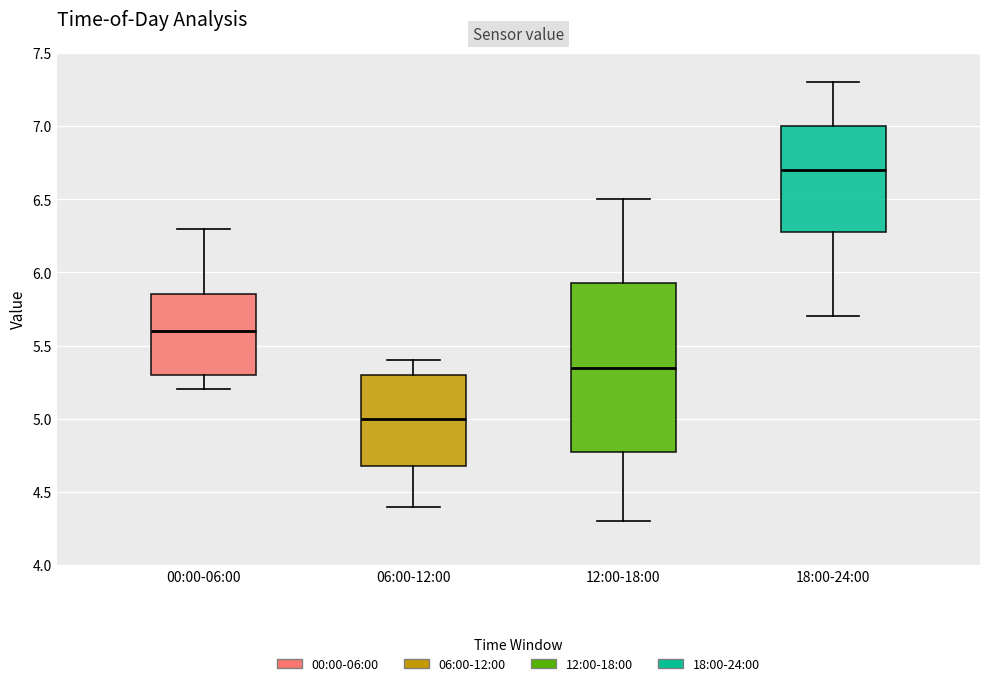

Reading left to right, read every box against the y-axis: the position of its median line, the range the box covers, and the ends of its whiskers. The values are not printed on the chart, so give them approximately, as read against the axis.

00:00-06:00: median 5.60, box 5.30 to 5.85, whiskers 5.20 to 6.30
06:00-12:00: median 5.00, box 4.70 to 5.30, whiskers 4.40 to 5.40
12:00-18:00: median 5.35, box 4.80 to 5.95, whiskers 4.30 to 6.50
18:00-24:00: median 6.70, box 6.30 to 7.00, whiskers 5.70 to 7.30